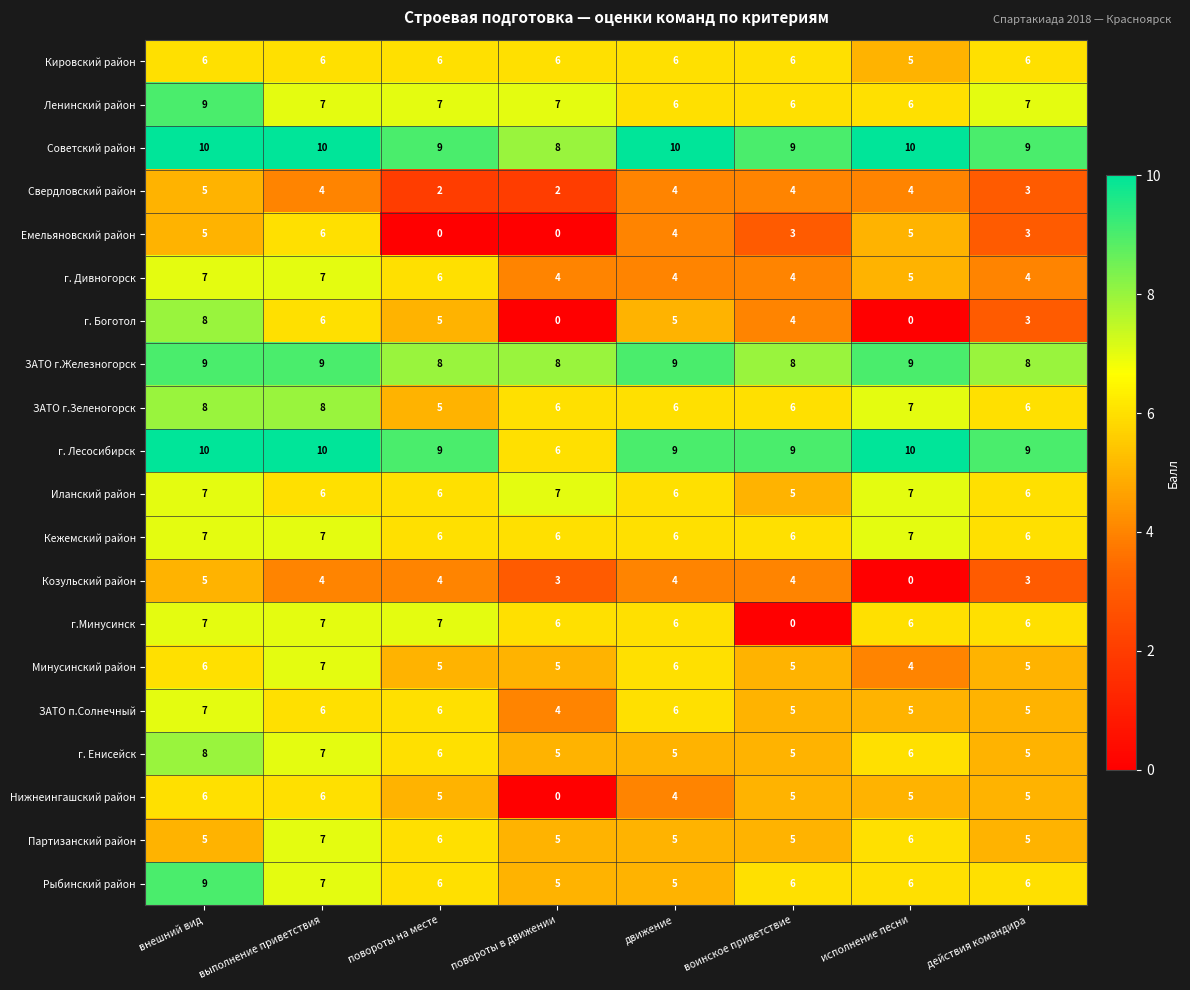

Which series has the widest spread of values?

г. Боготол